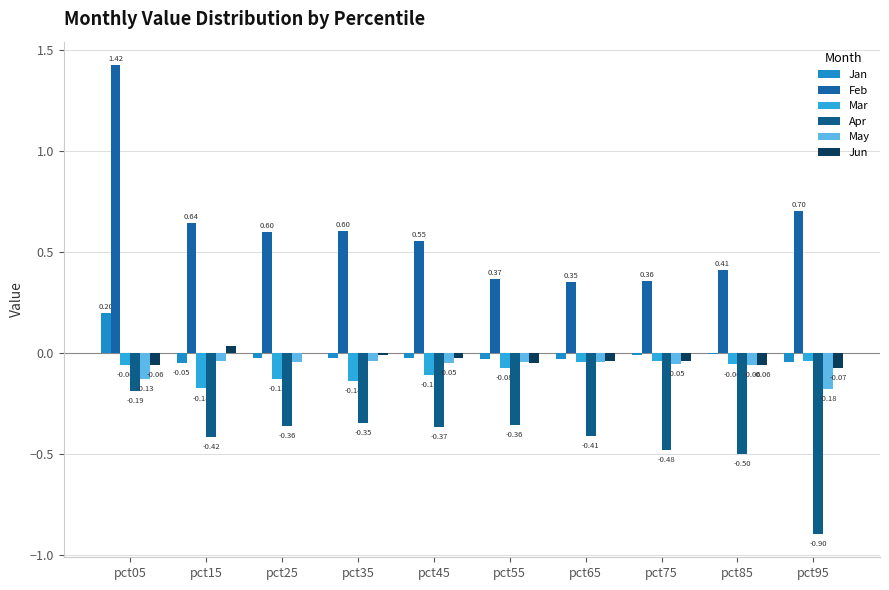

Between pct05 and pct75, which series saw the biggest shift?

Feb